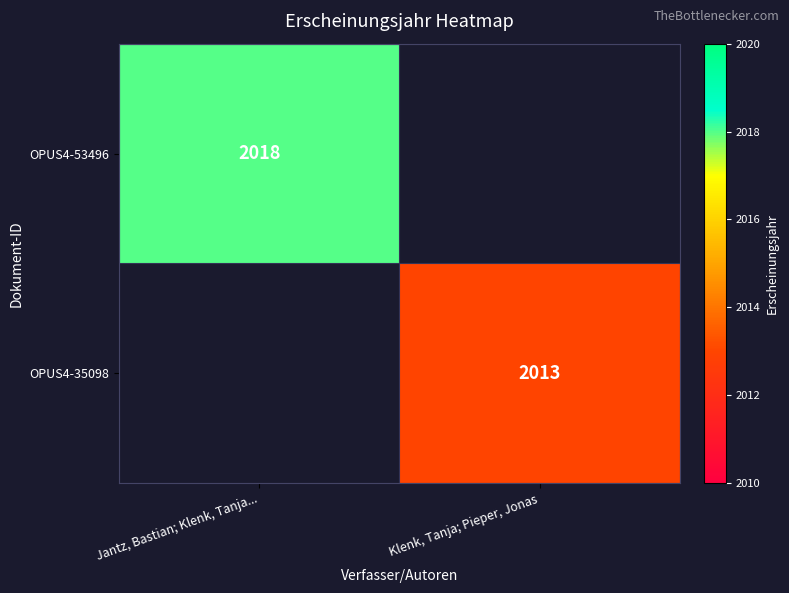

Is it true that OPUS4-35098 equals 3228 at Klenk, Tanja; Pieper, Jonas?

False